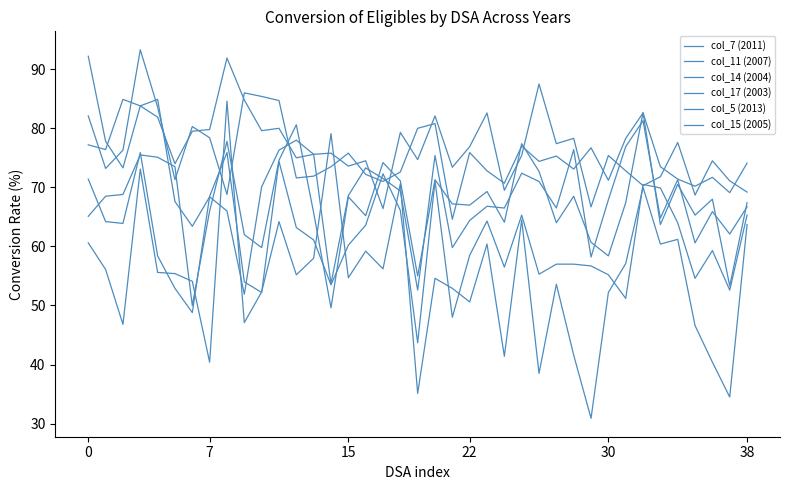

How many lines are shown in the chart?

6